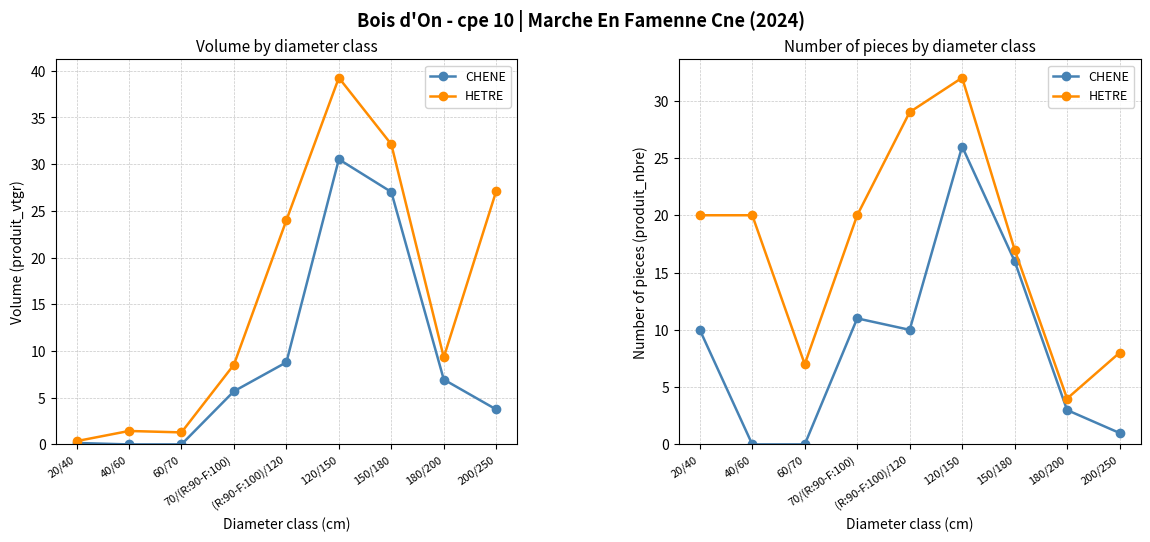

What is the value of the CHENE point at the 7th from the left?

16